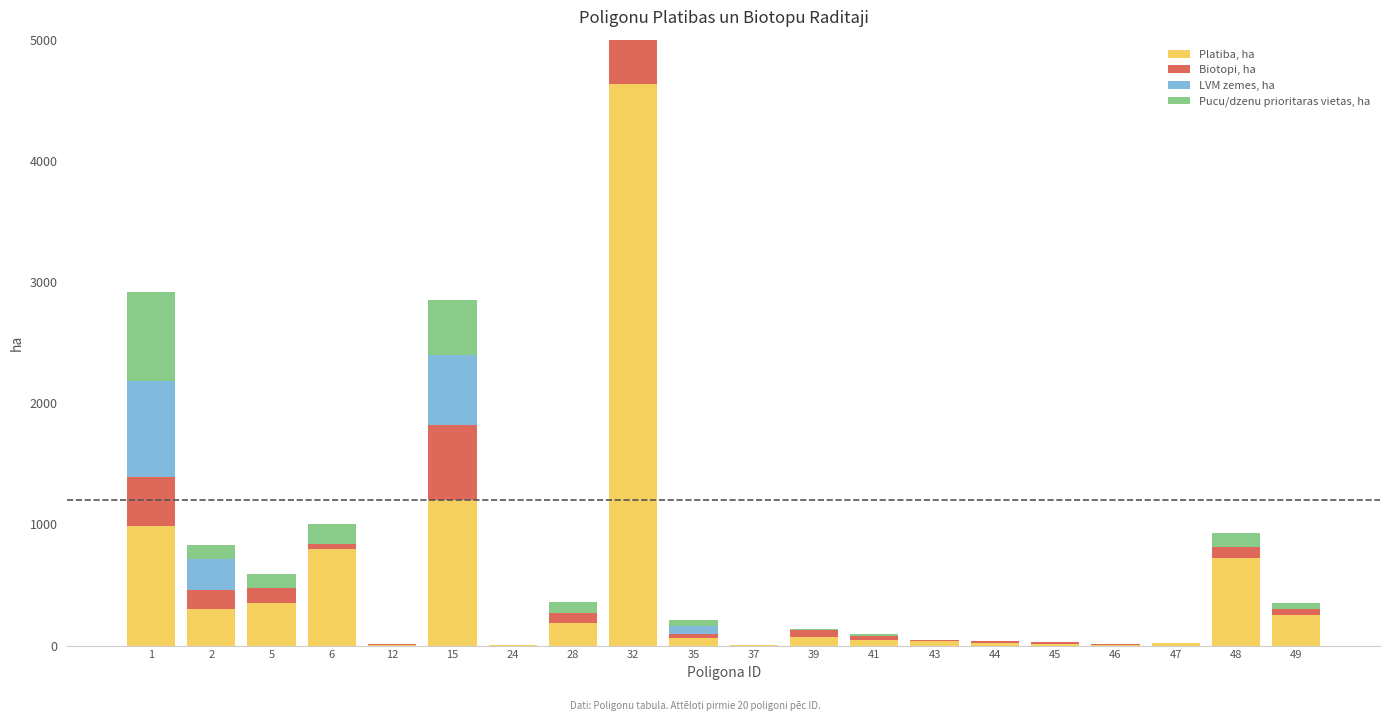

The Biotopi, ha series shows 0.0 at 24. True or false?

True